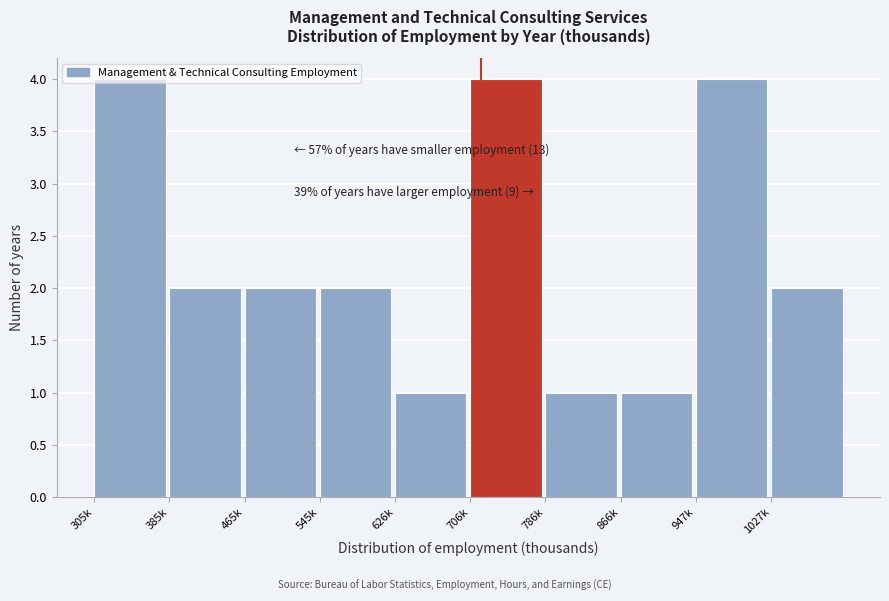

What is the difference between the maximum and minimum values?

3